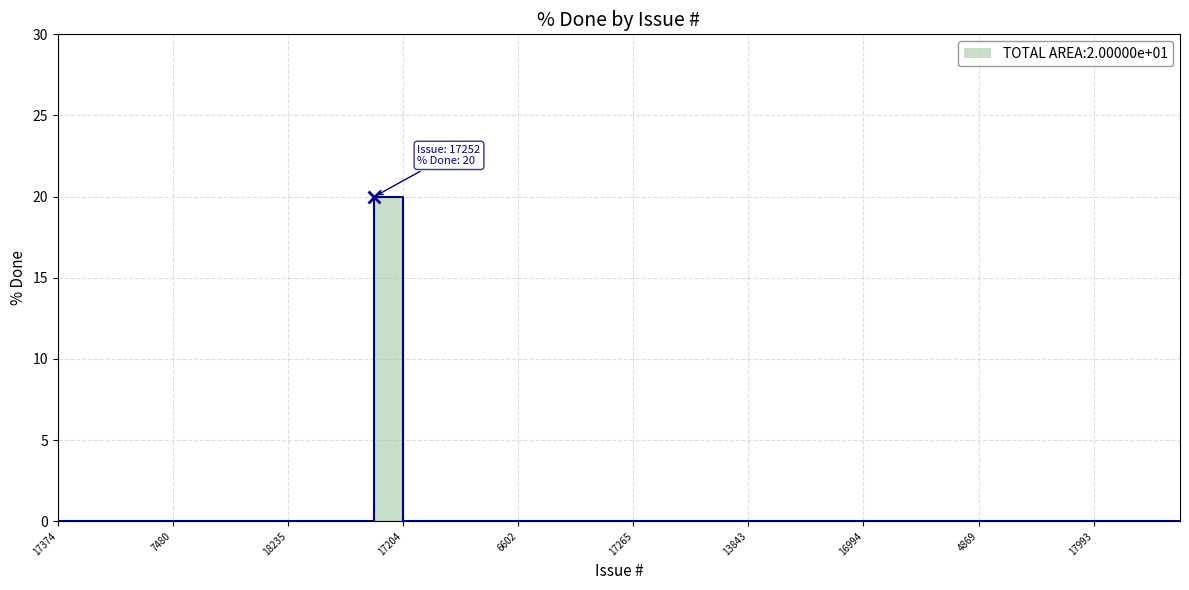

True or false: the data shows 0 at 4869.

True